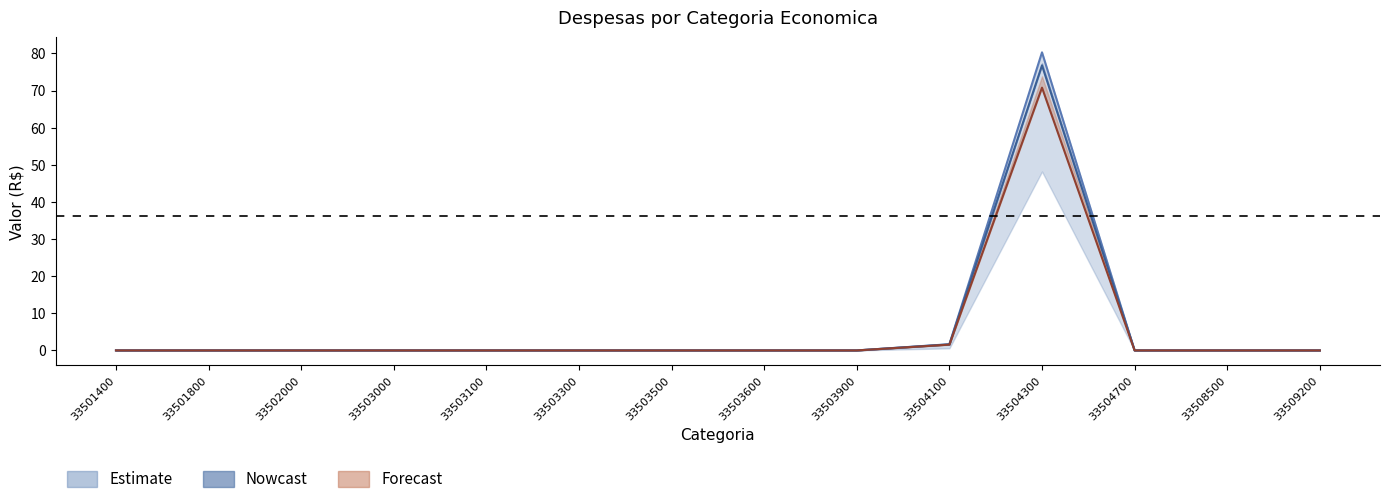

How many distinct data groups are displayed?

3